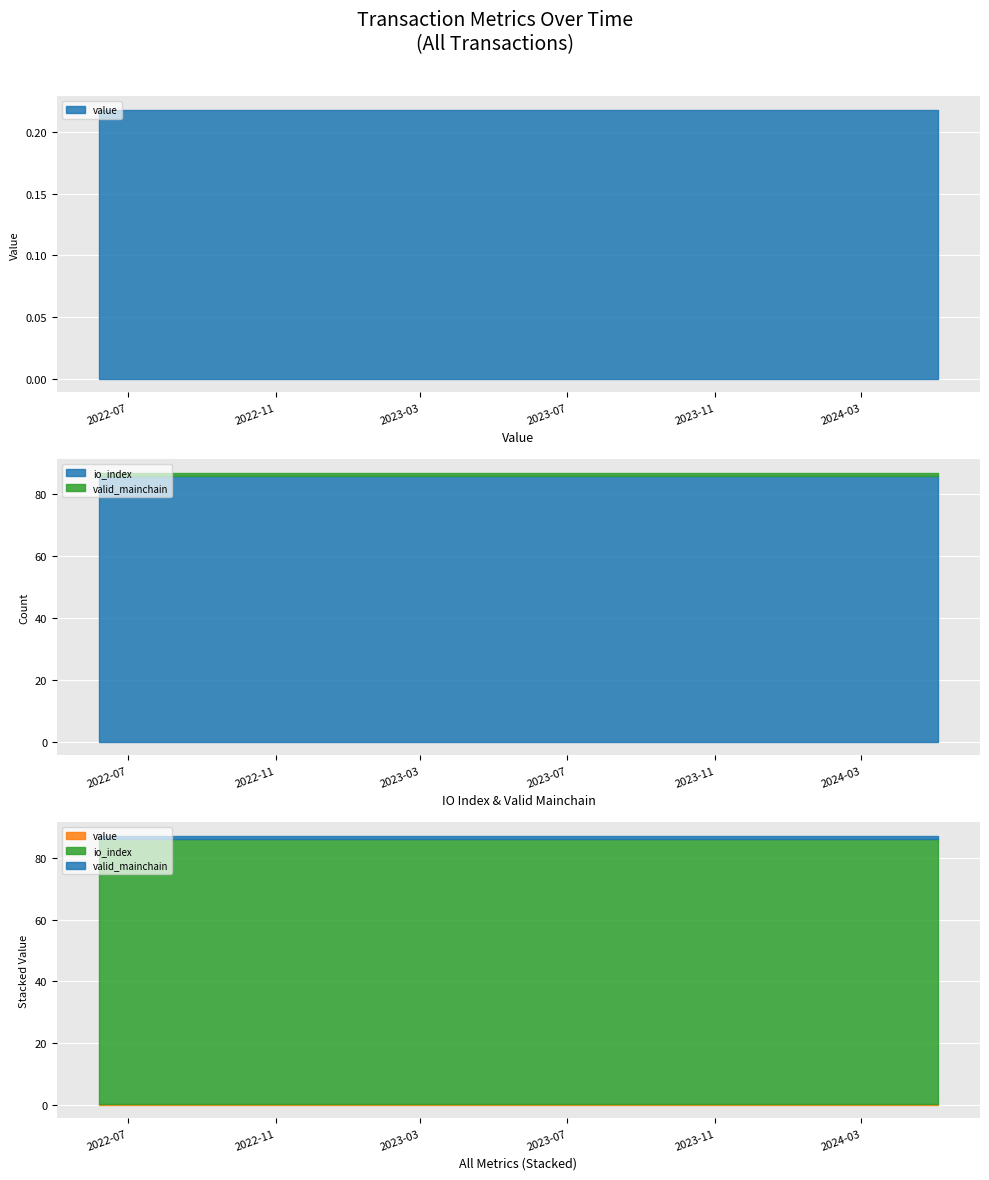

How many lines are shown in the chart?

3